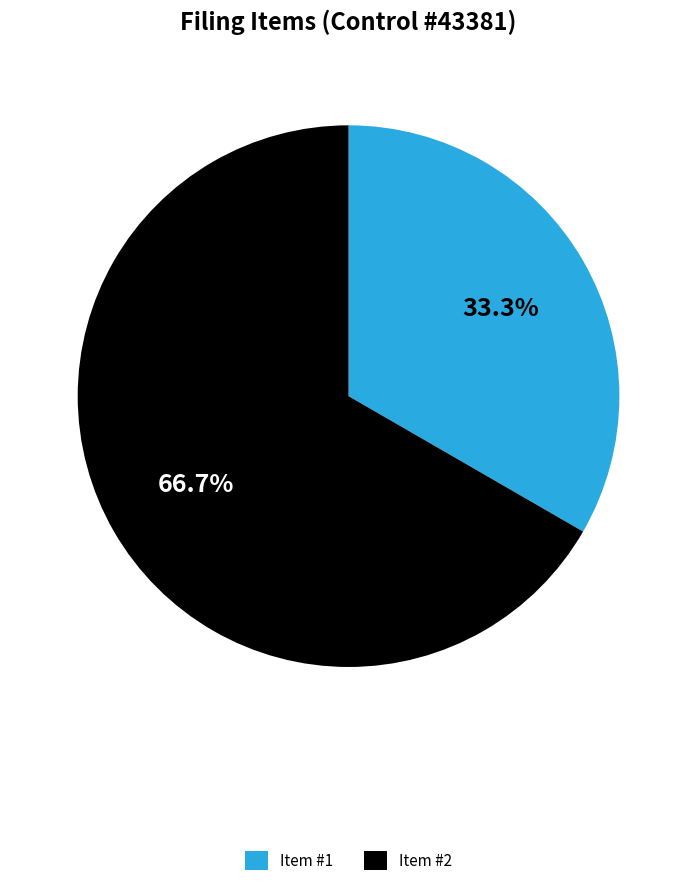

Does Item #1 represent more than half of the total?

No